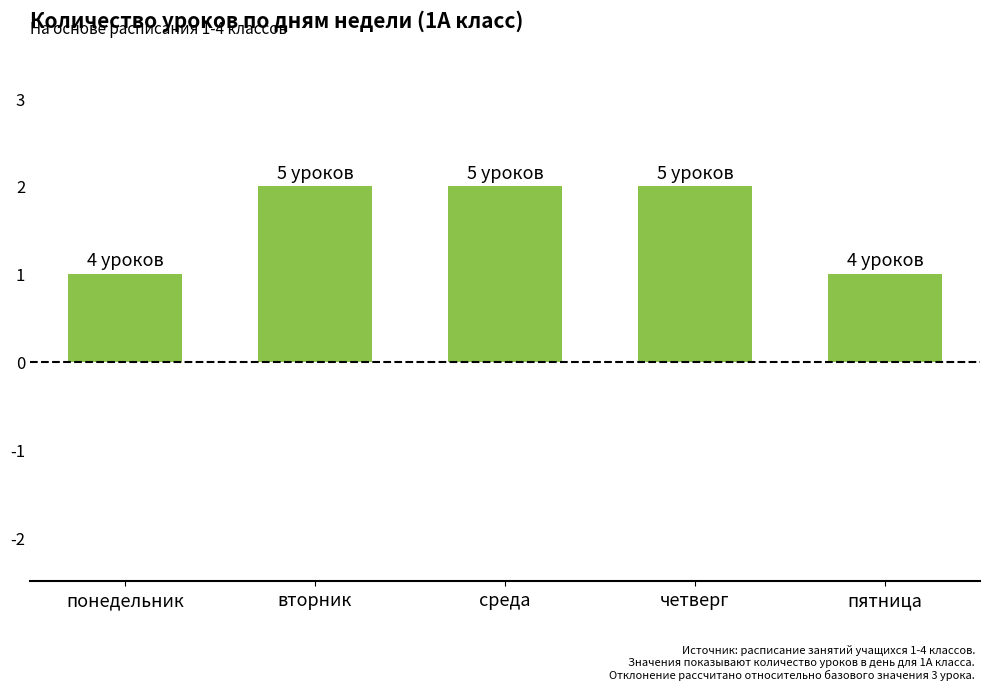

What is the sum of all values?

8